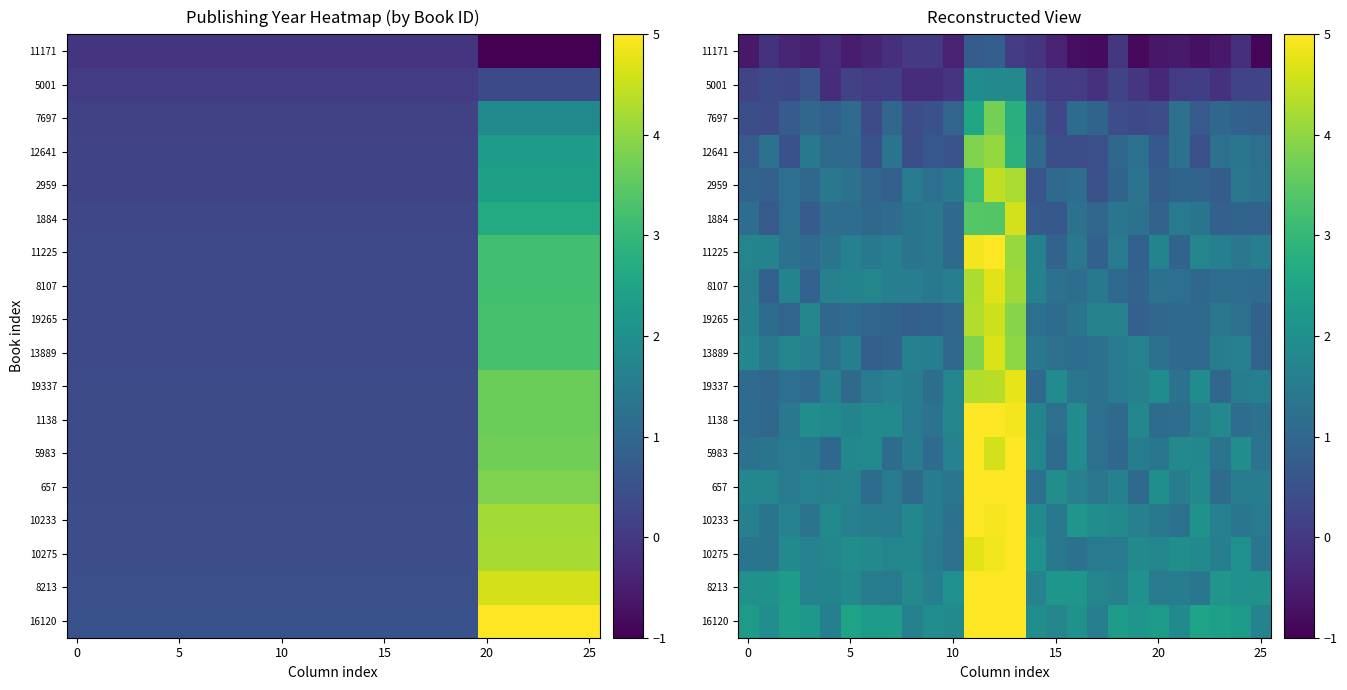

How many categories are shown in the chart?

26